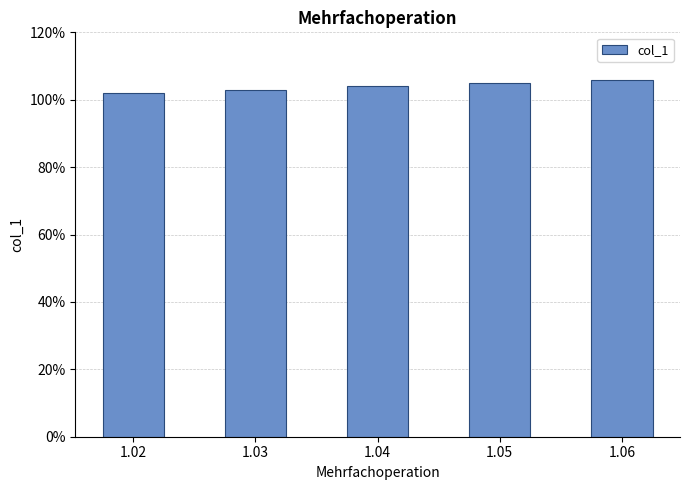

Are the bars horizontal?

No